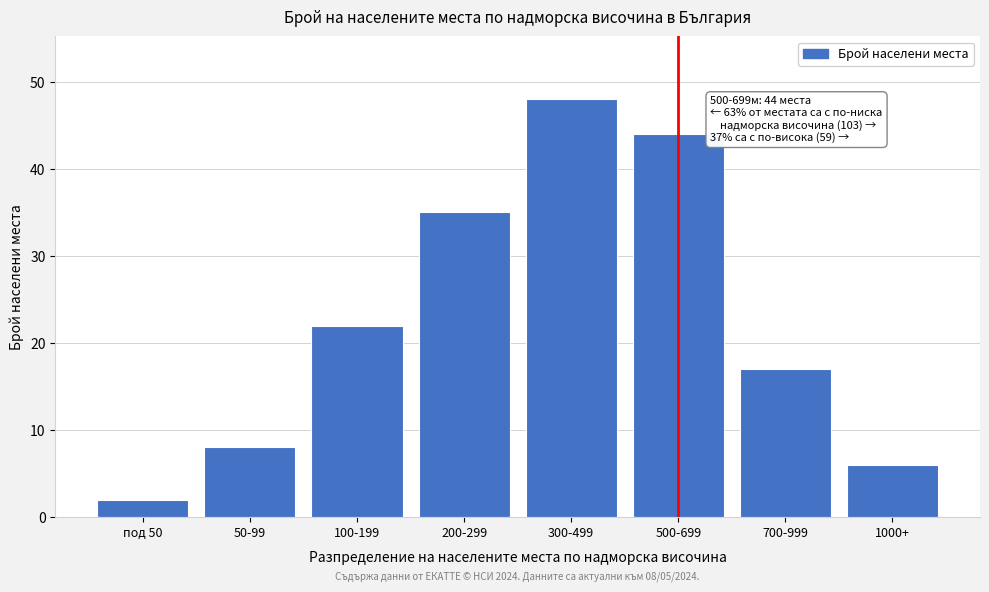

Reading left to right, what are all the values shown in this chart?

под 50=2	50-99=8	100-199=22	200-299=35	300-499=48	500-699=44	700-999=17	1000+=6